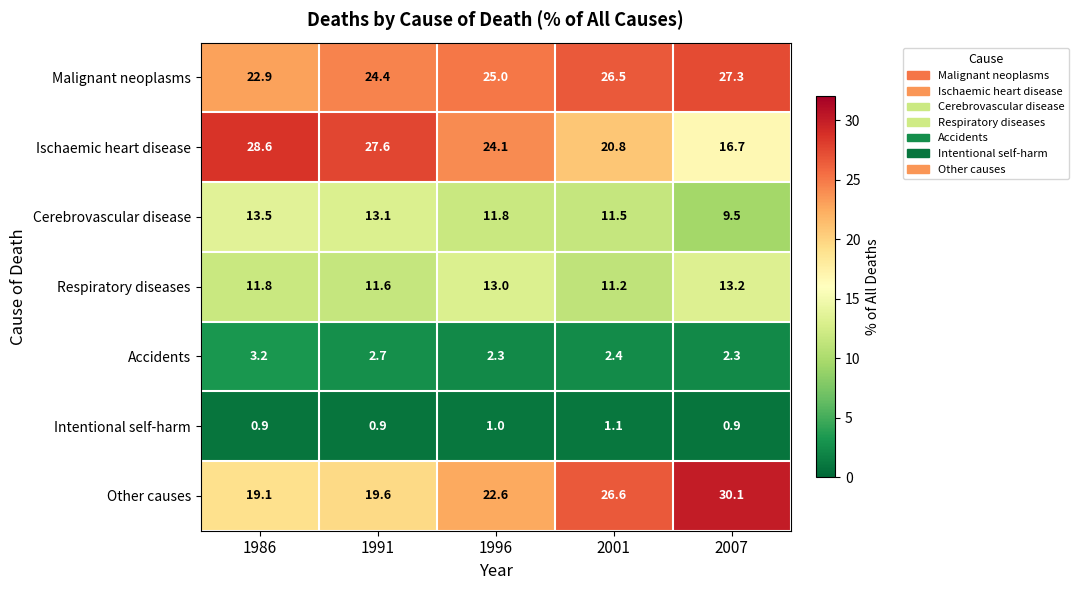

Which series has the largest range (max minus min)?

Ischaemic heart disease